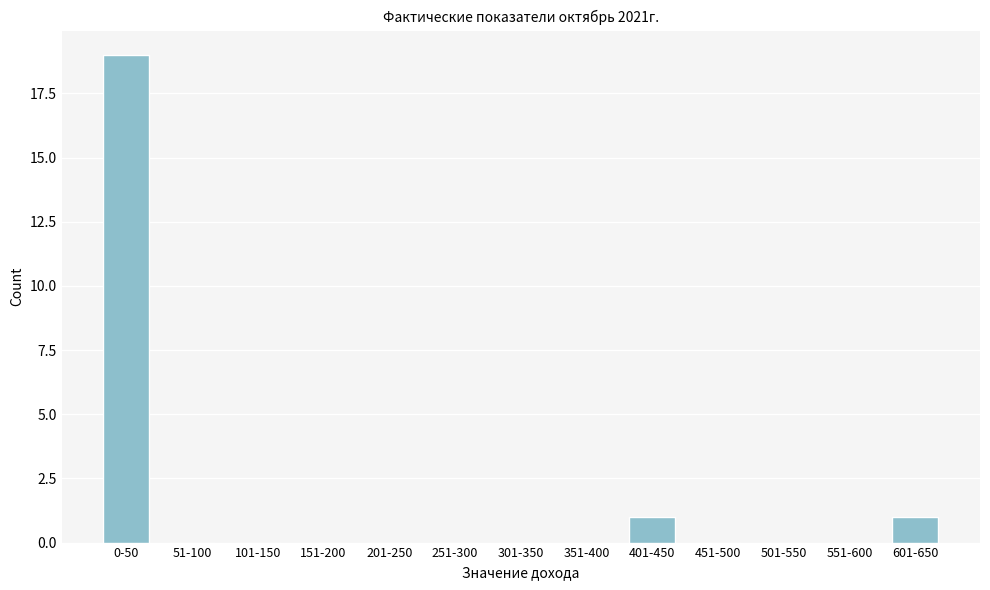

Reading right to left, transcribe all the data shown in this chart.

601-650=1	551-600=0	501-550=0	451-500=0	401-450=1	351-400=0	301-350=0	251-300=0	201-250=0	151-200=0	101-150=0	51-100=0	0-50=19